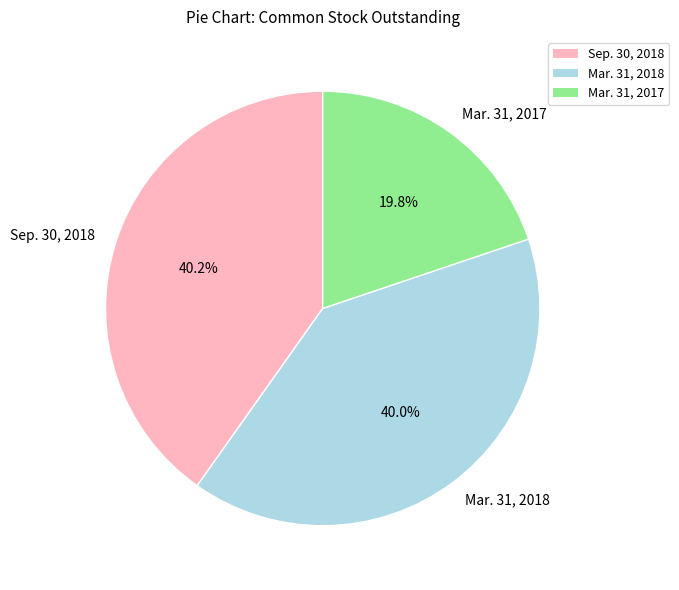

To the nearest percent, what is the difference between the largest and smallest slice percentages?

20%